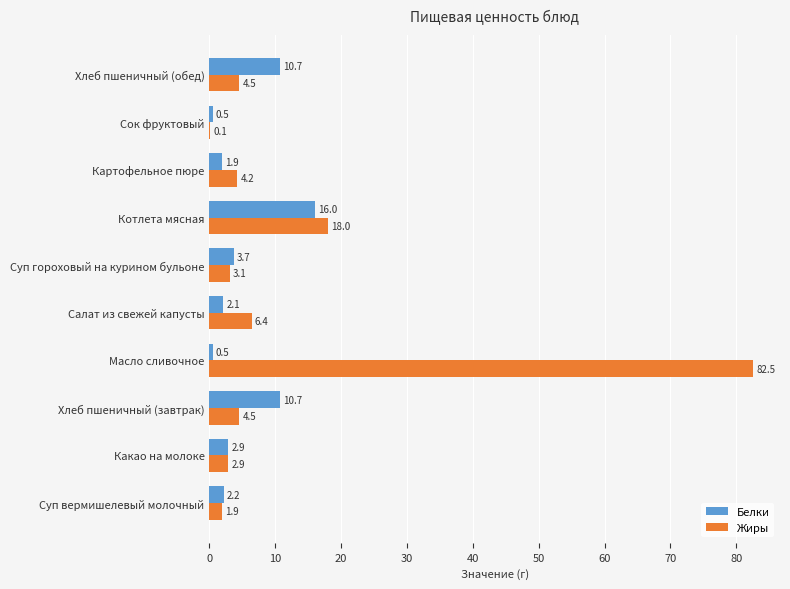

What is the sum of all Жиры values?

128.1